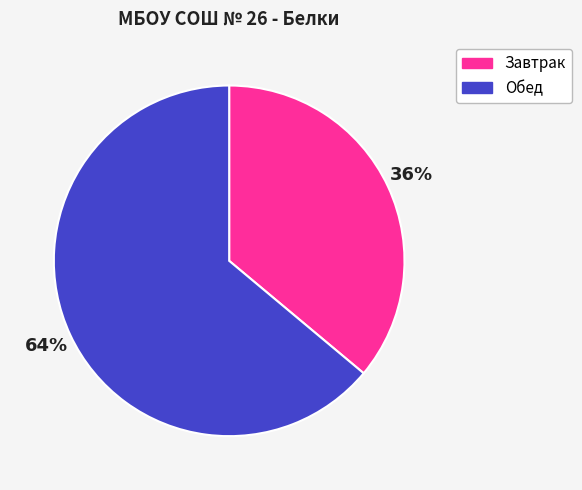

To the nearest percent, what is the difference between the Завтрак and Обед slice percentages?

28%